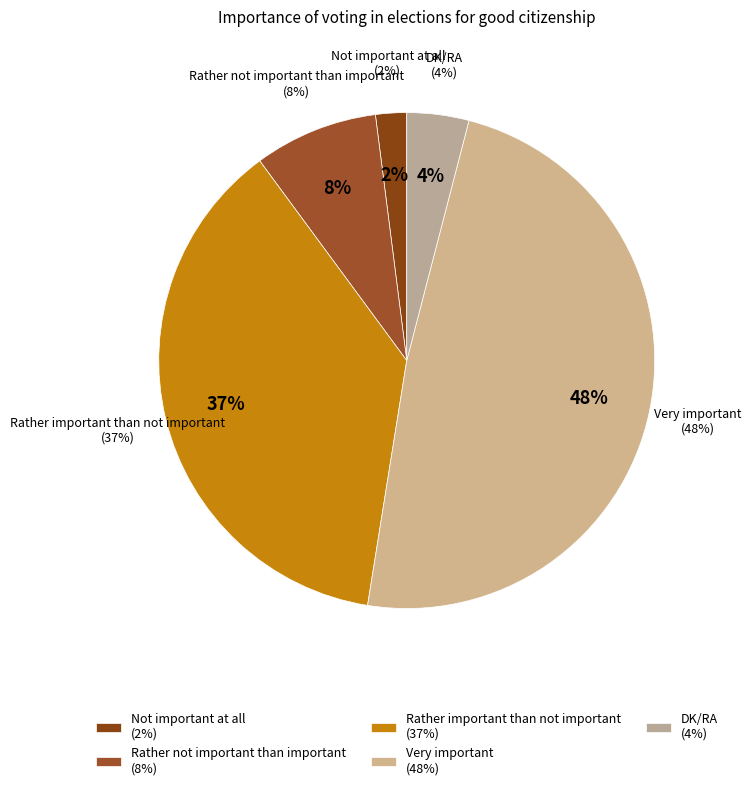

Is the sum of DK/RA and Very important greater than half?

Yes